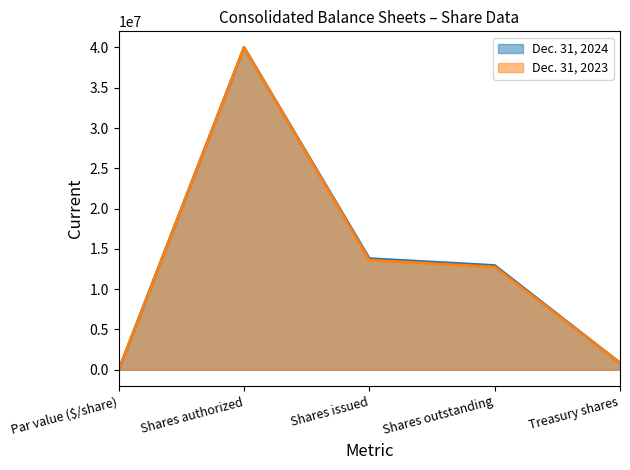

True or false: Dec. 31, 2024 and Dec. 31, 2023 cross at least once.

False